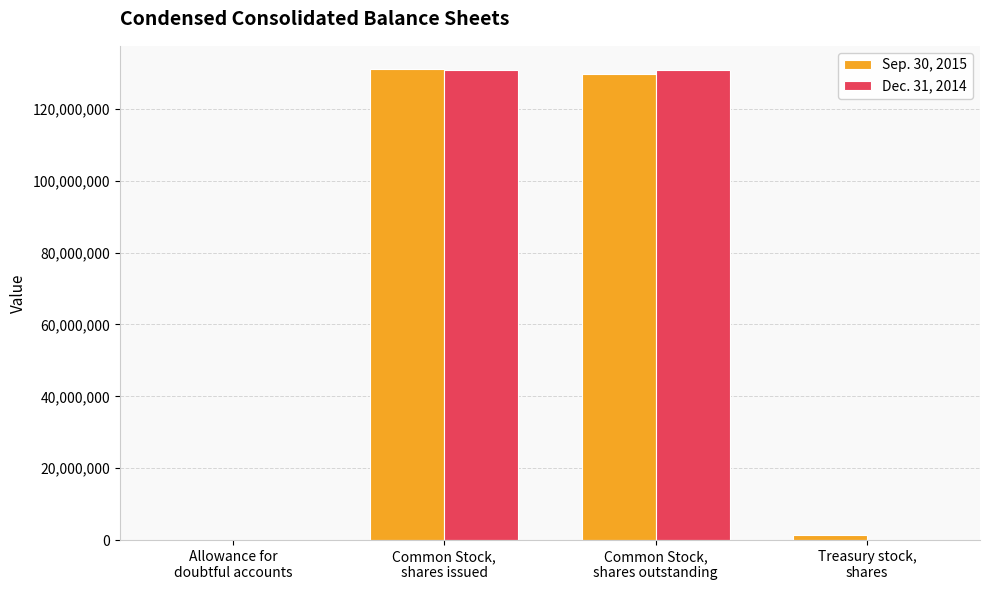

Is it true that Dec. 31, 2014 equals 113861 at Treasury stock,
shares?

False